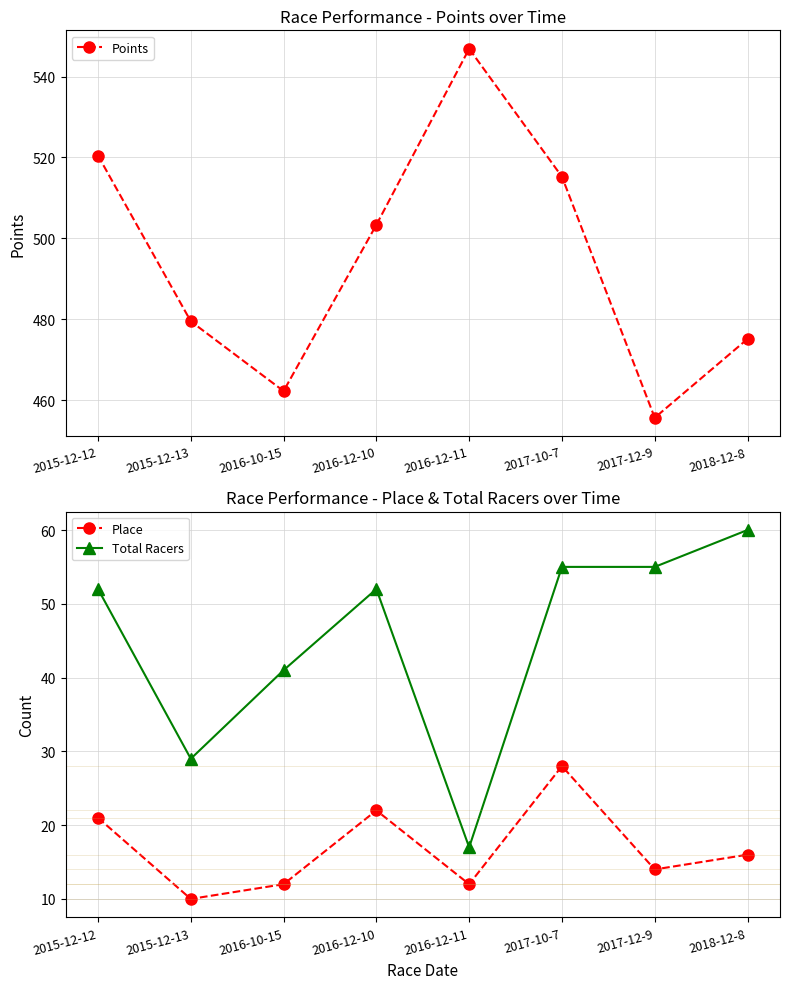

What is the maximum value for Total Racers?

60